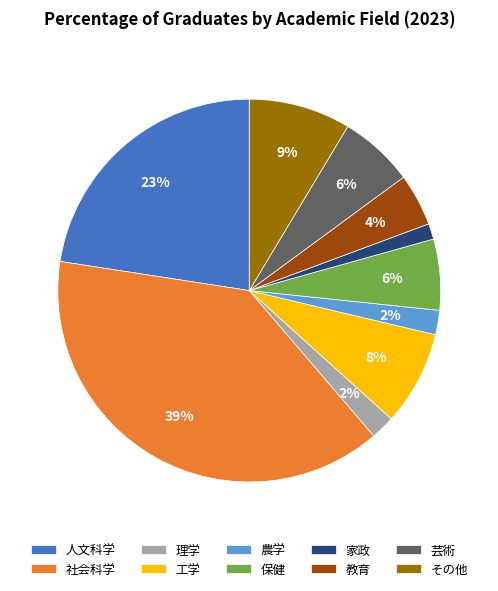

The 保健 slice represents 1% of the pie. True or false?

False